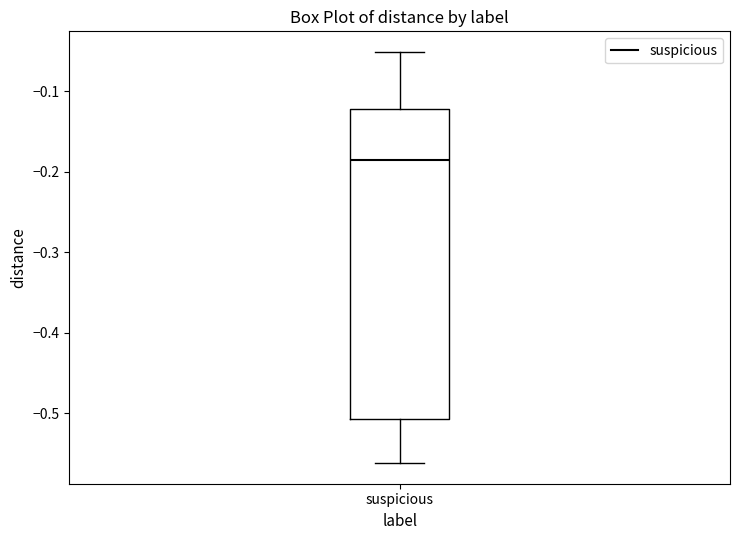

Where is the lower edge of the box for suspicious on the y-axis? The values are not printed on the chart, so give them approximately, as read against the axis.

-0.51